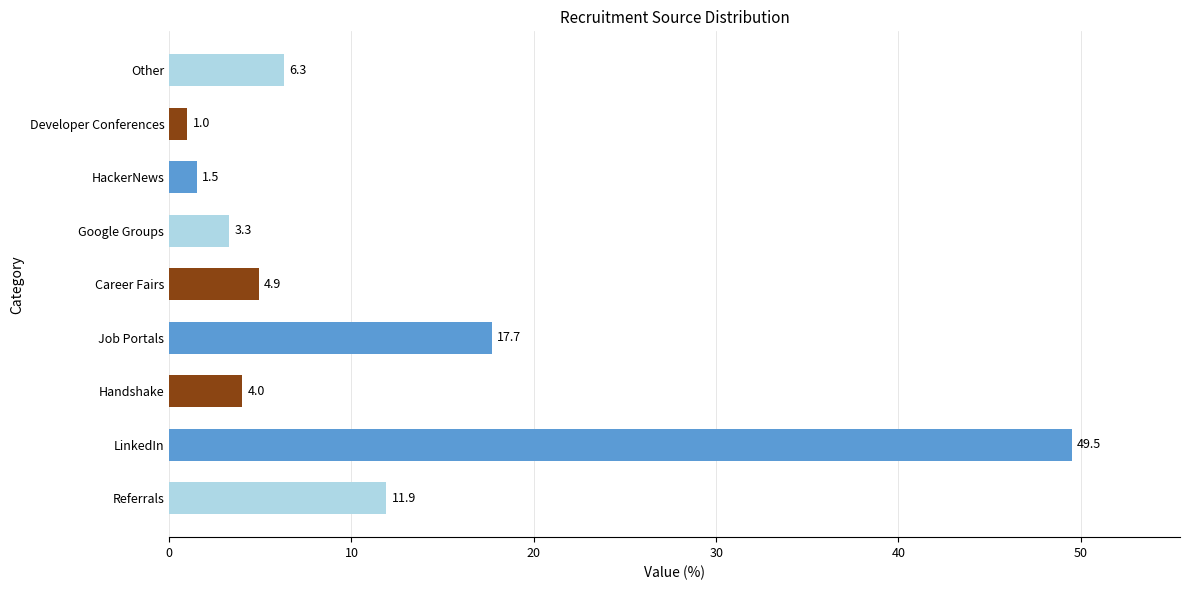

What is the change in value from LinkedIn to Handshake?

-45.5